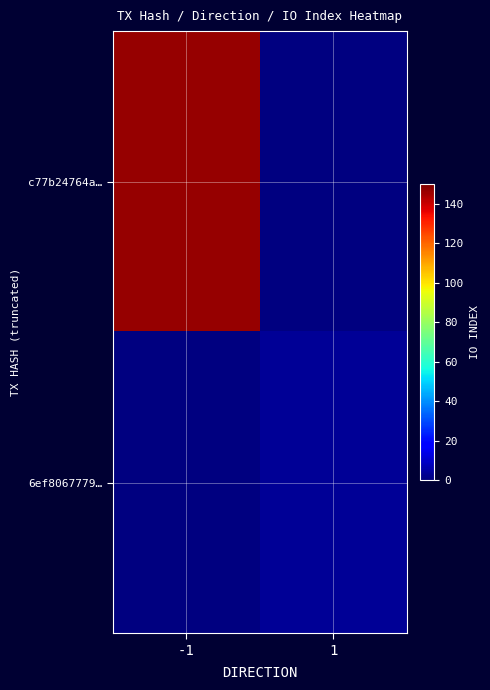

How many series are shown in this chart?

2